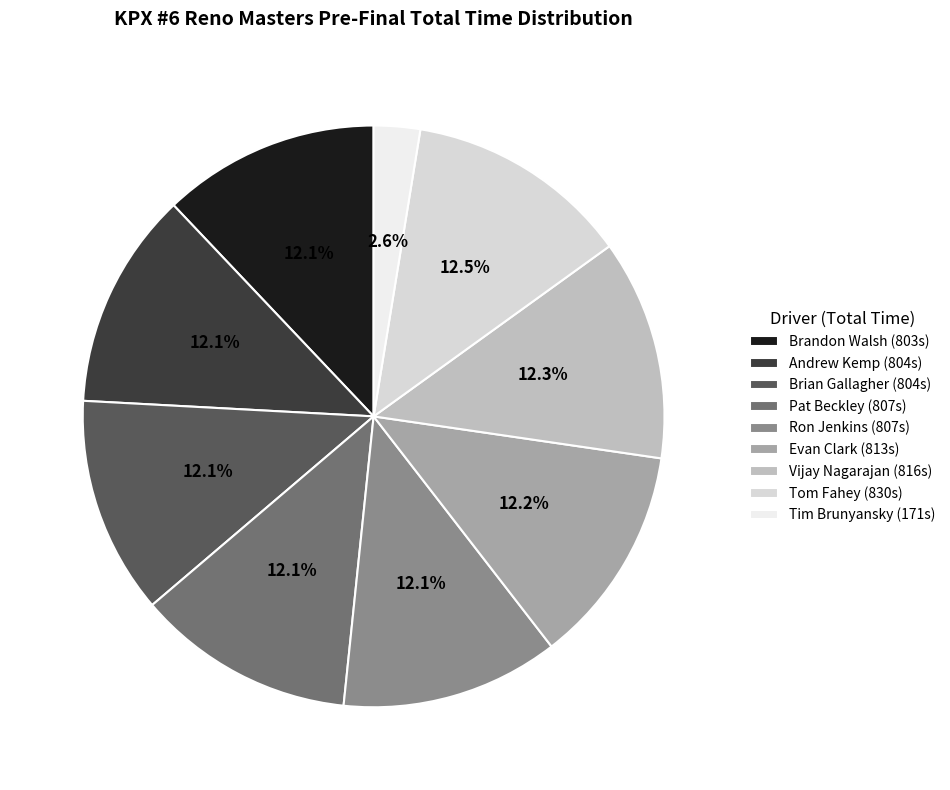

To the nearest percent, what is the difference between the largest and smallest slice percentages?

10%